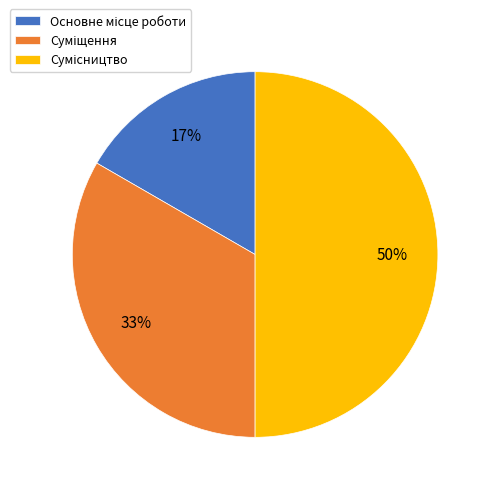

To the nearest percent, what is the average slice percentage?

33%